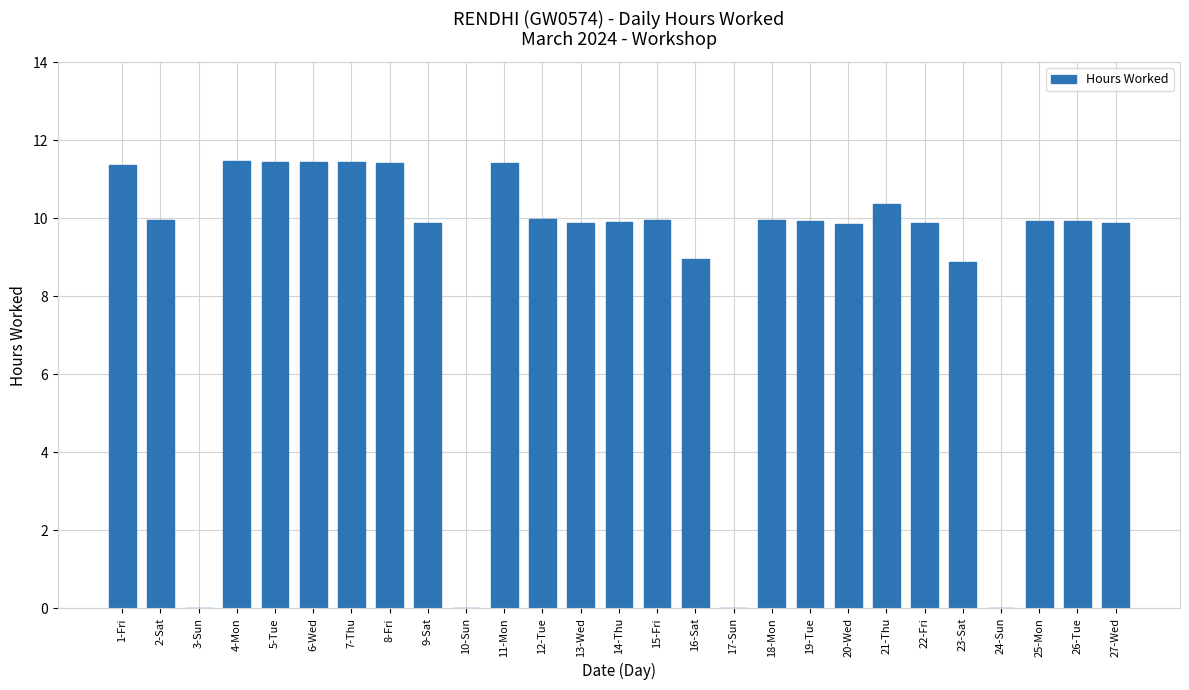

How many series are shown in this chart?

1